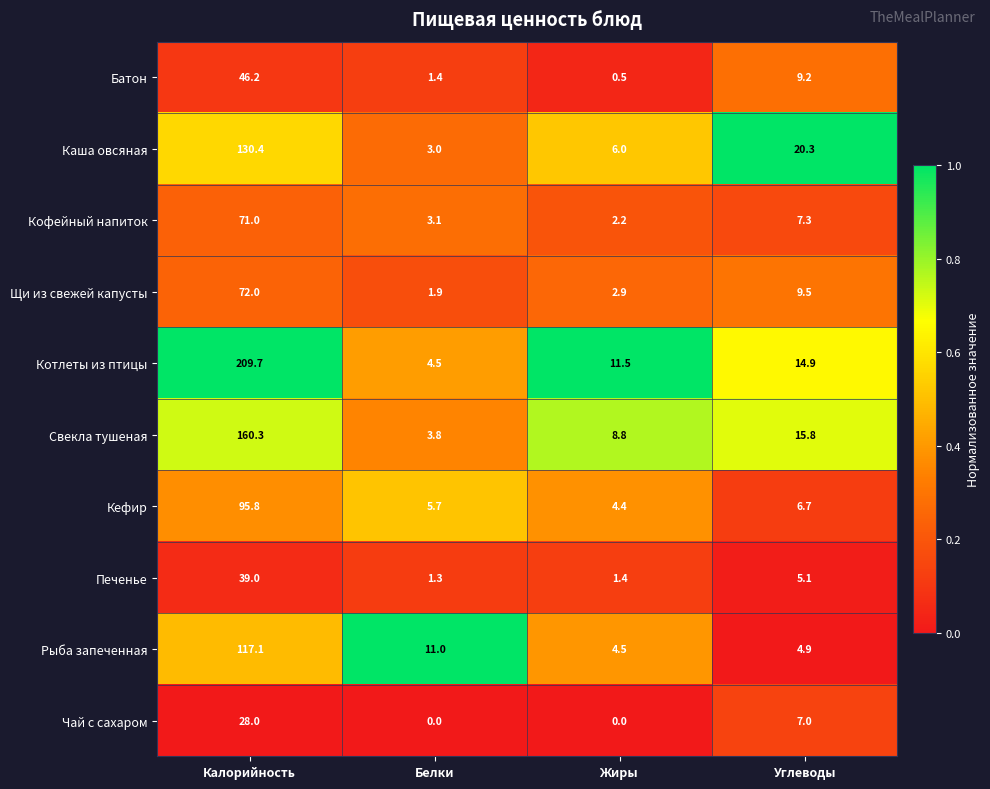

Which category has the highest value in the Печенье series?

Калорийность